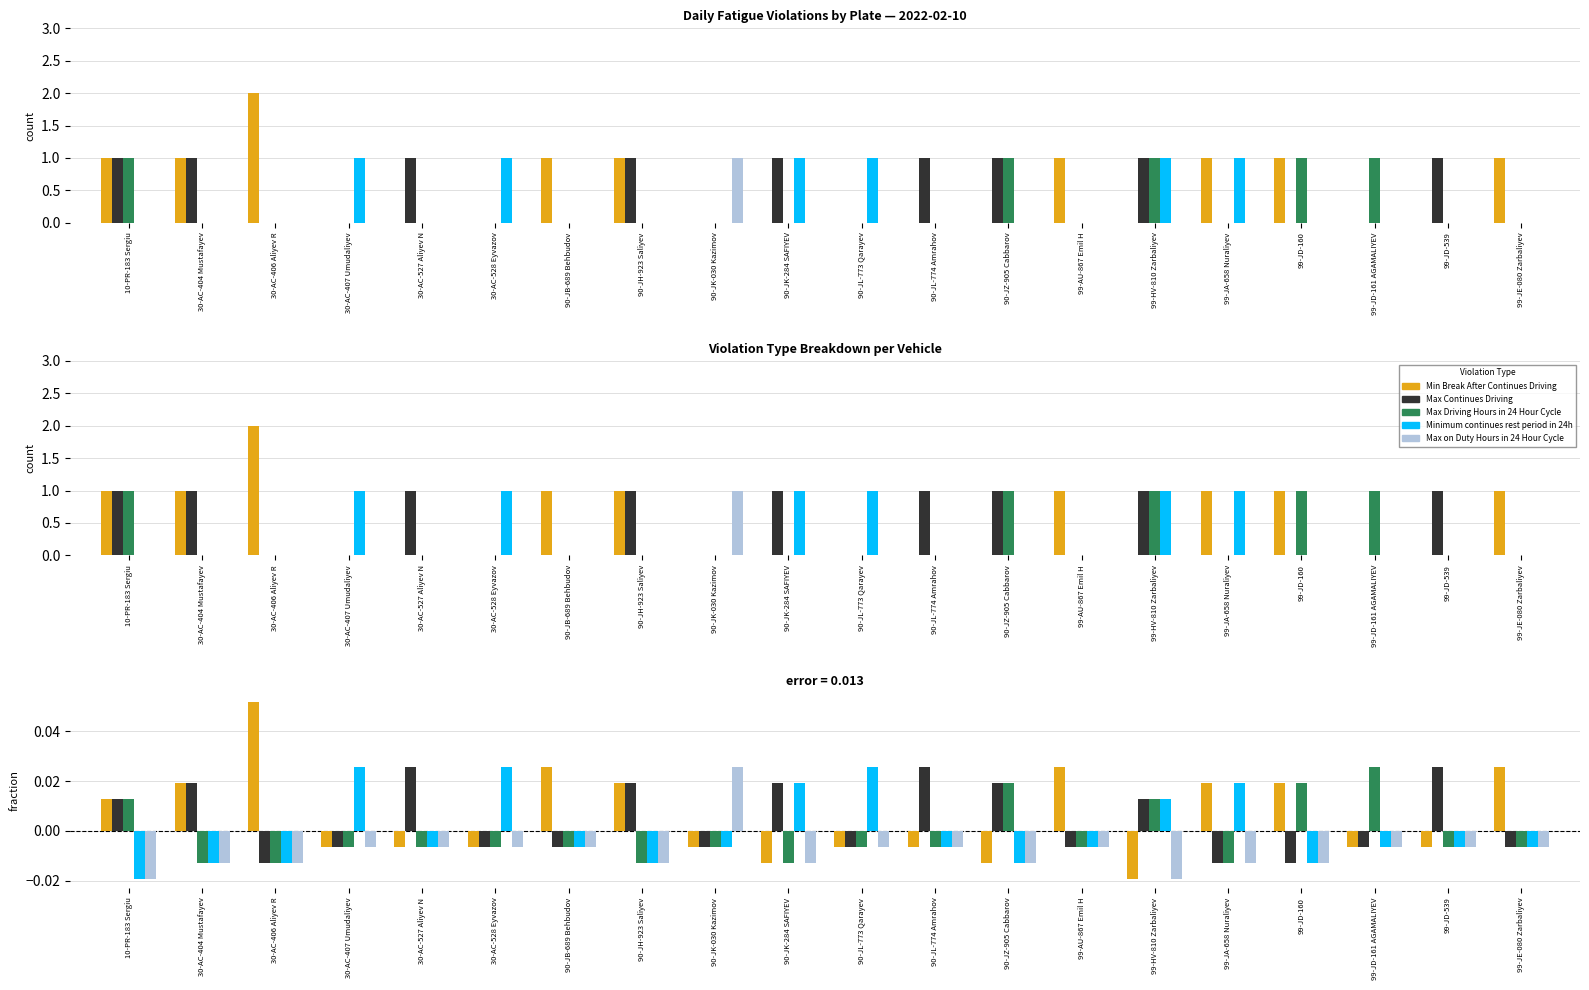

Which label corresponds to the smallest value in the chart?

99-HV-810 Zarbaliyev